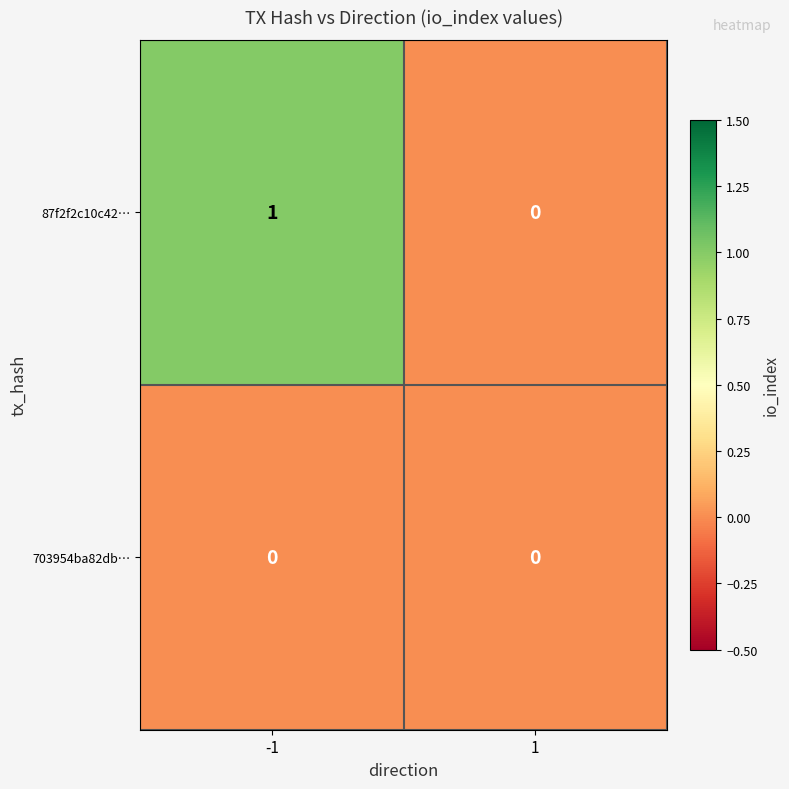

How many data points does each series have?

2